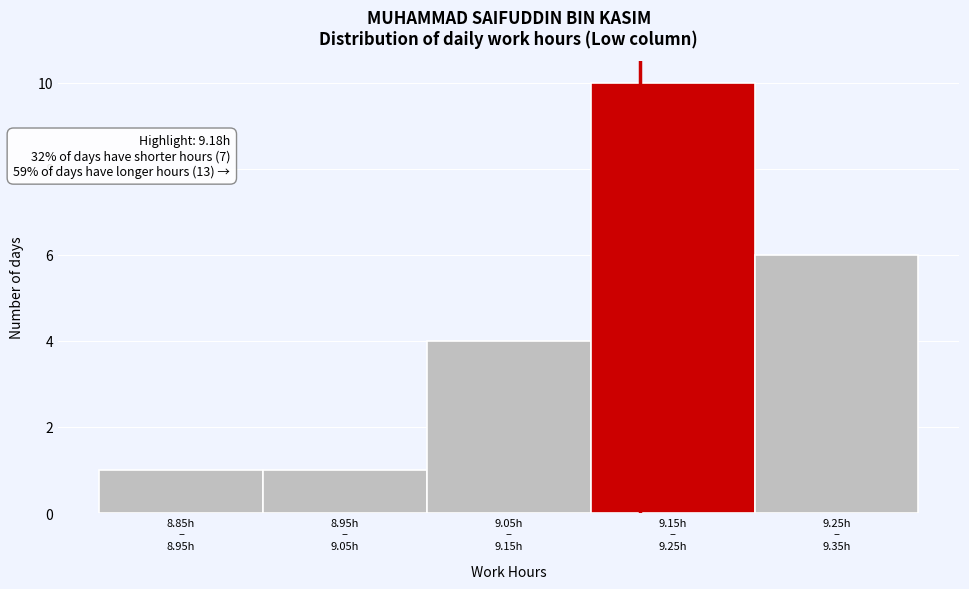

Reading left to right, what are all the values shown in this chart?

1	1	4	10	6